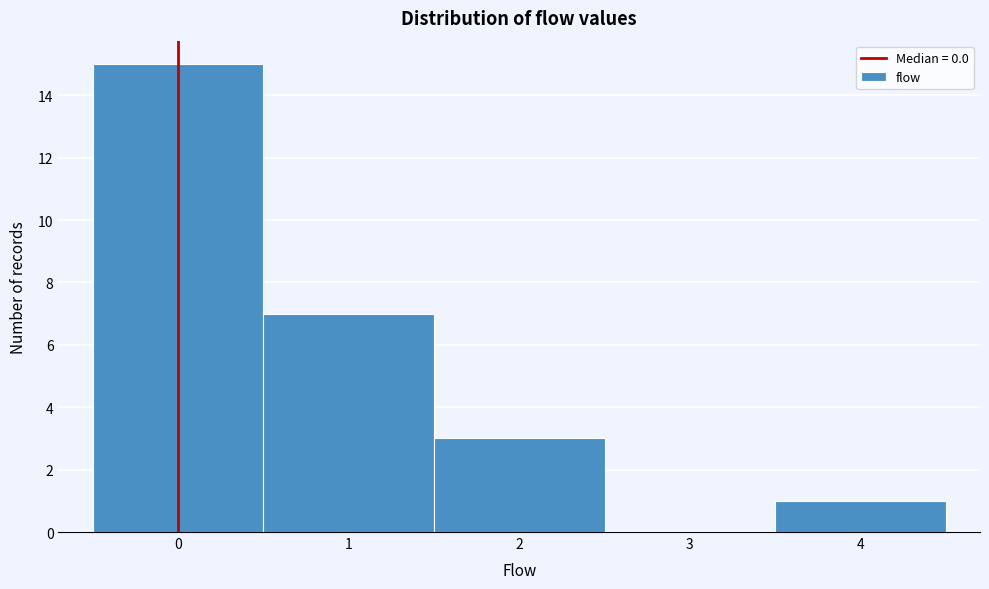

Over which range of the x-axis is the bar tallest?

-0.5 to 0.5